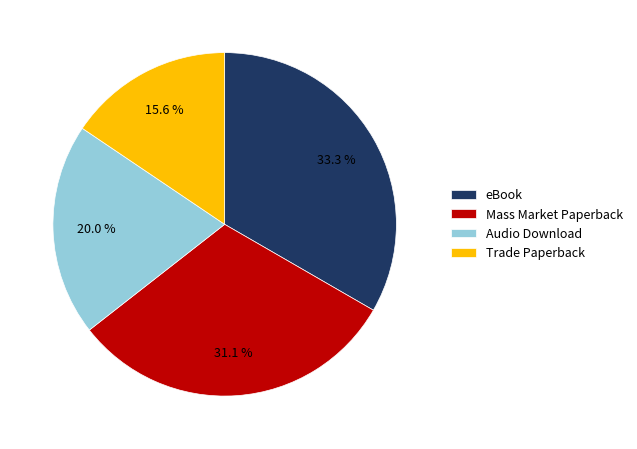

How many slices are in this pie chart?

4